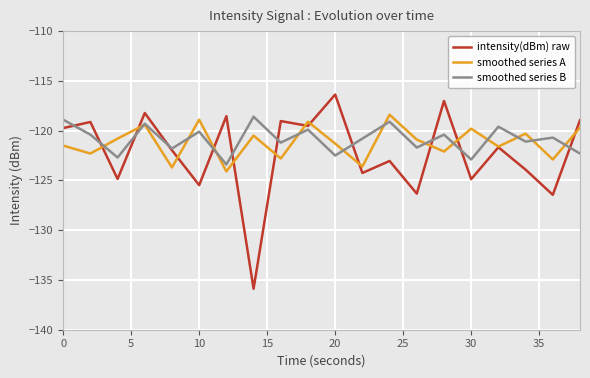

What are all the series names shown in the legend?

intensity(dBm) raw, smoothed series A, smoothed series B